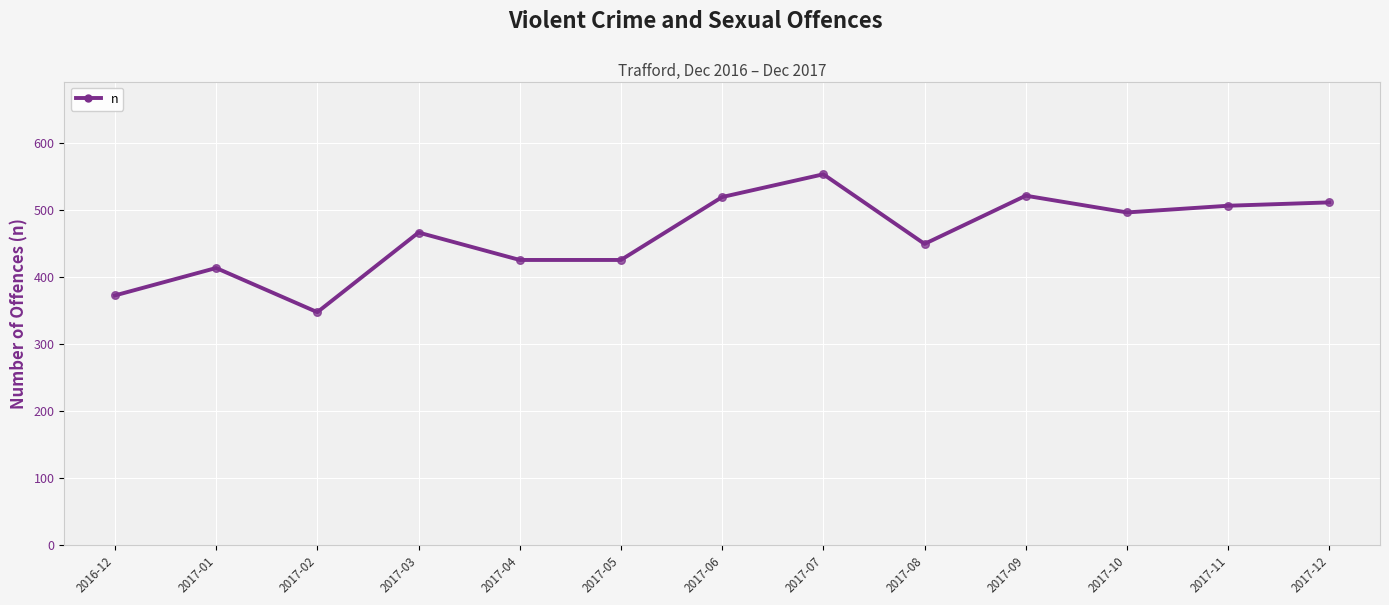

Between 2017-08 and 2017-07, which is larger?

2017-07